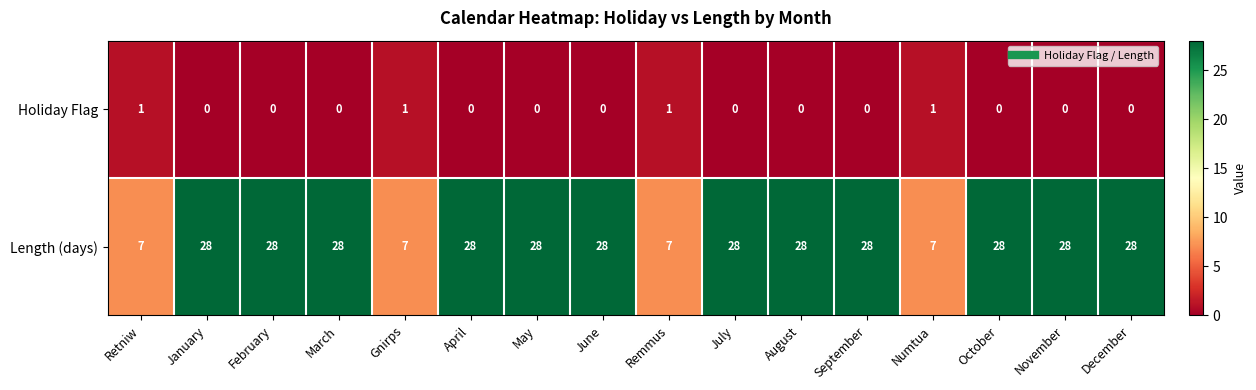

How many Holiday Flag values are between 0 and 1?

16